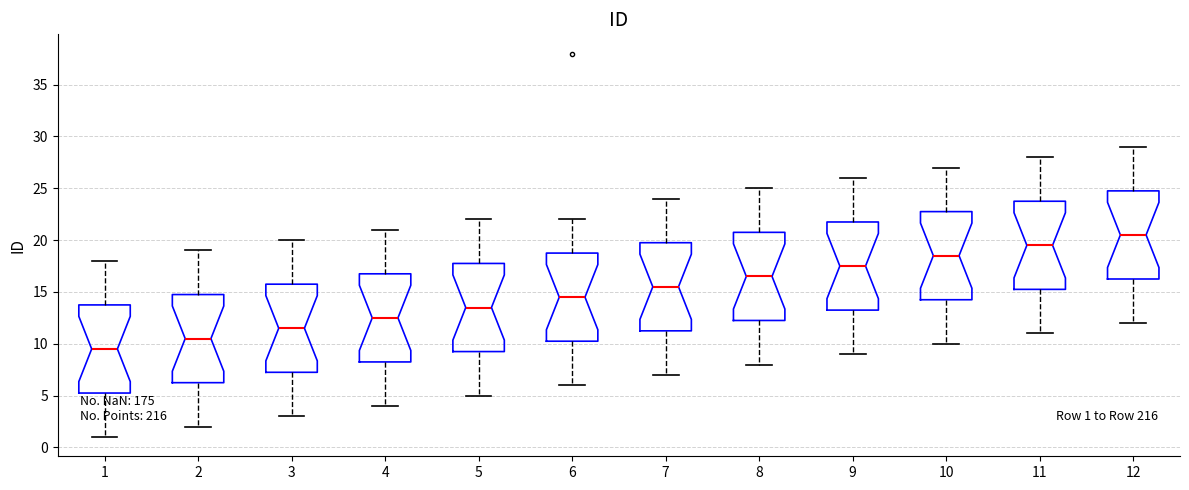

Which box's median line is the lowest?

1